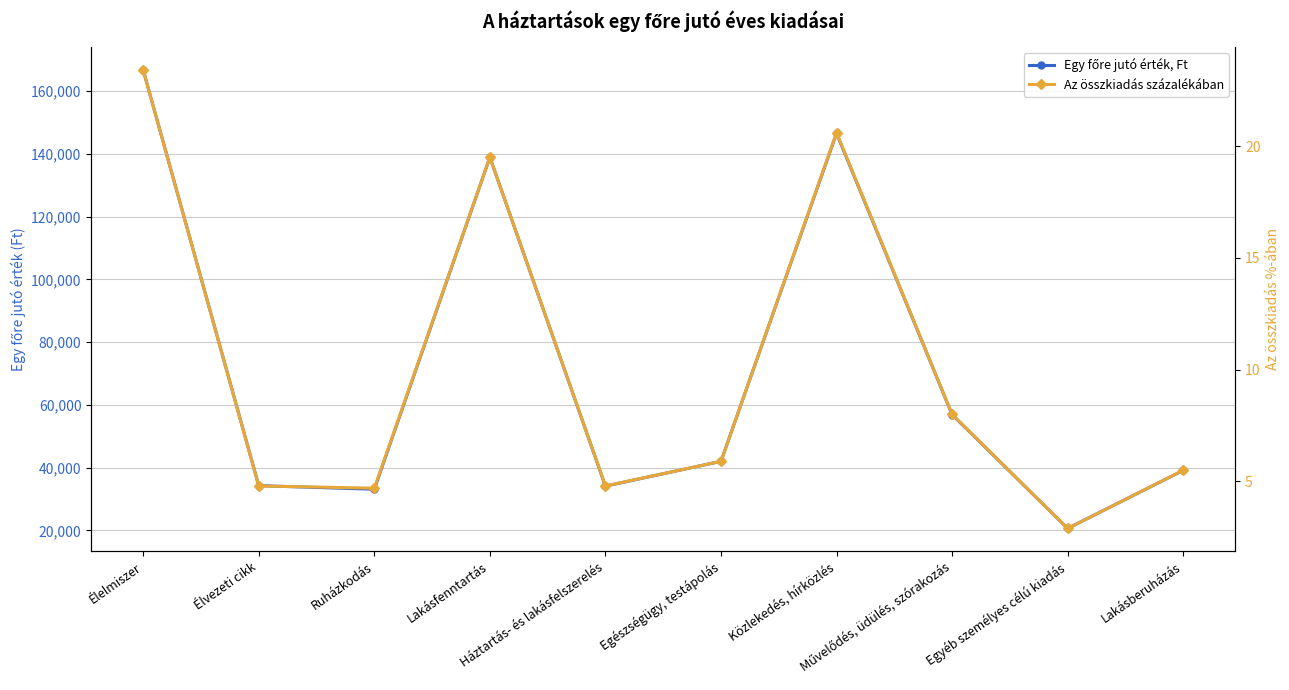

At which category is the sum across all series the highest?

Élelmiszer